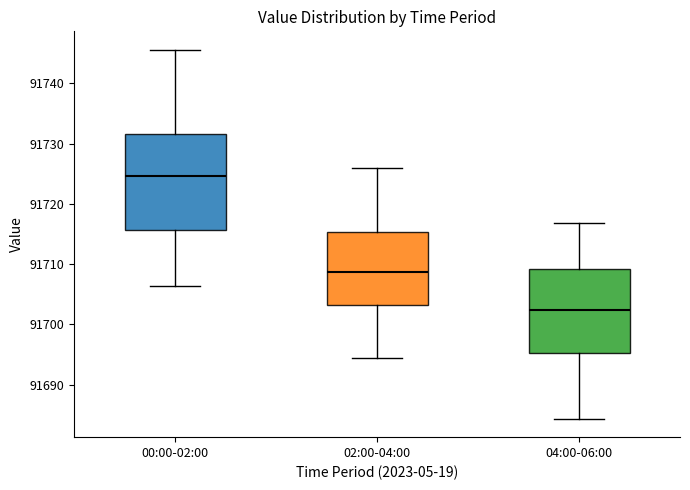

Reading left to right, transcribe this box plot: for each box, give where its median line is, the range the box spans, and where its two whiskers end, as read against the y-axis. The values are not printed on the chart, so give them approximately, as read against the axis.

00:00-02:00: median 91725, box 91716 to 91732, whiskers 91706 to 91746
02:00-04:00: median 91709, box 91703 to 91715, whiskers 91694 to 91726
04:00-06:00: median 91702, box 91695 to 91709, whiskers 91684 to 91717